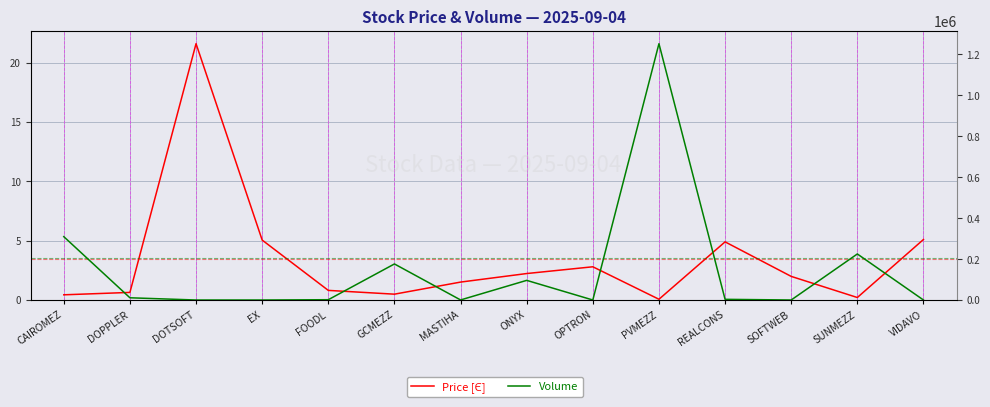

Is the value of Price [Є] at ONYX greater than the value of Volume at PVMEZZ?

No